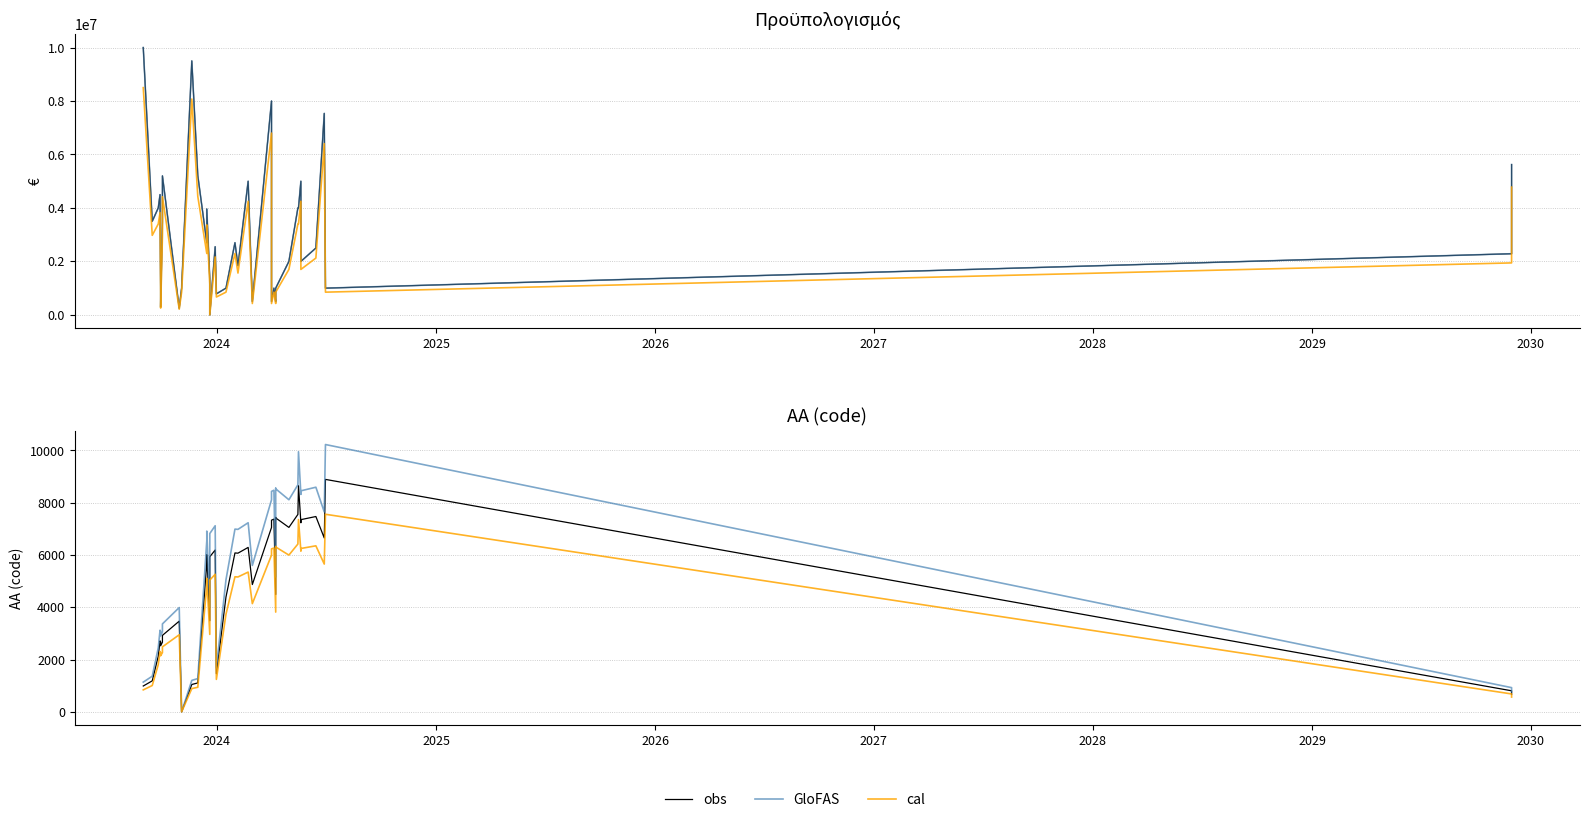

In obs, how many points are lower than both neighbors (excluding endpoints)?

10